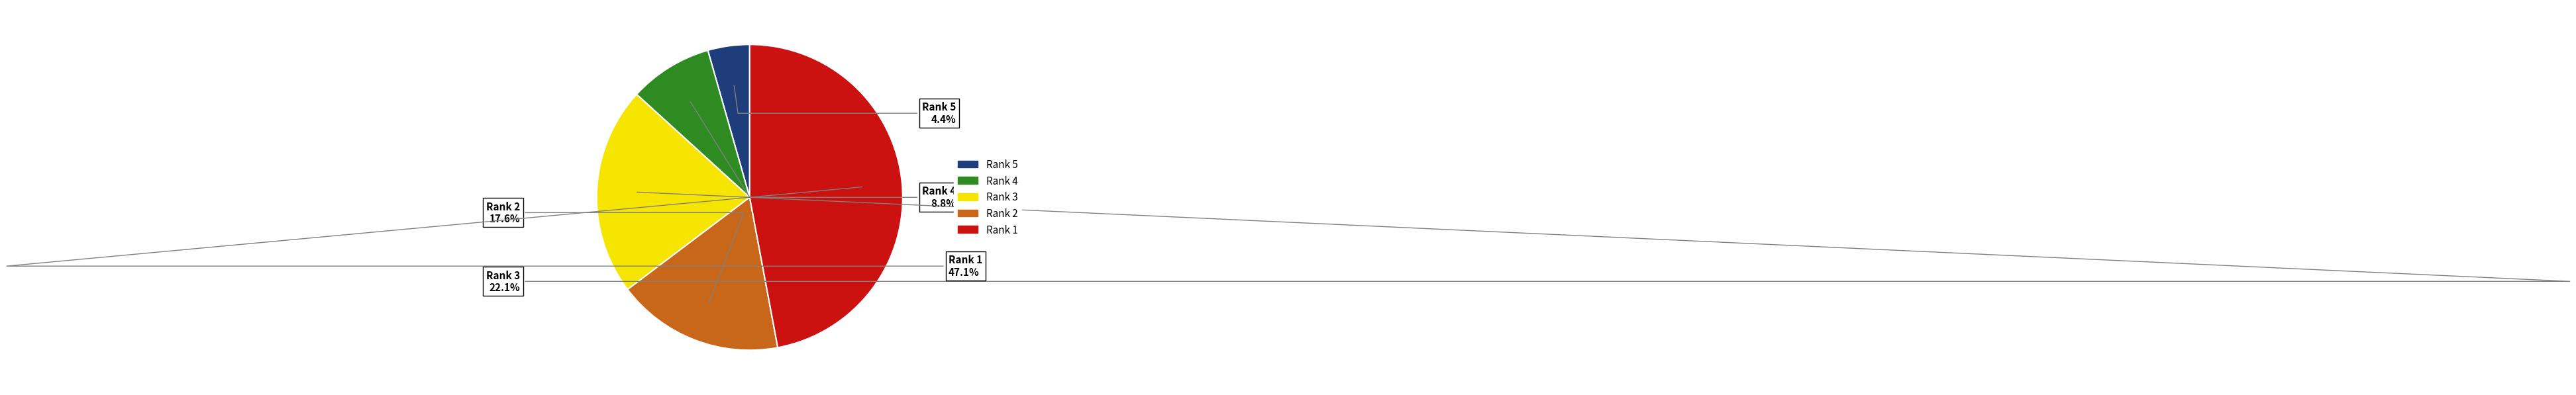

Is there a majority slice in this chart?

No